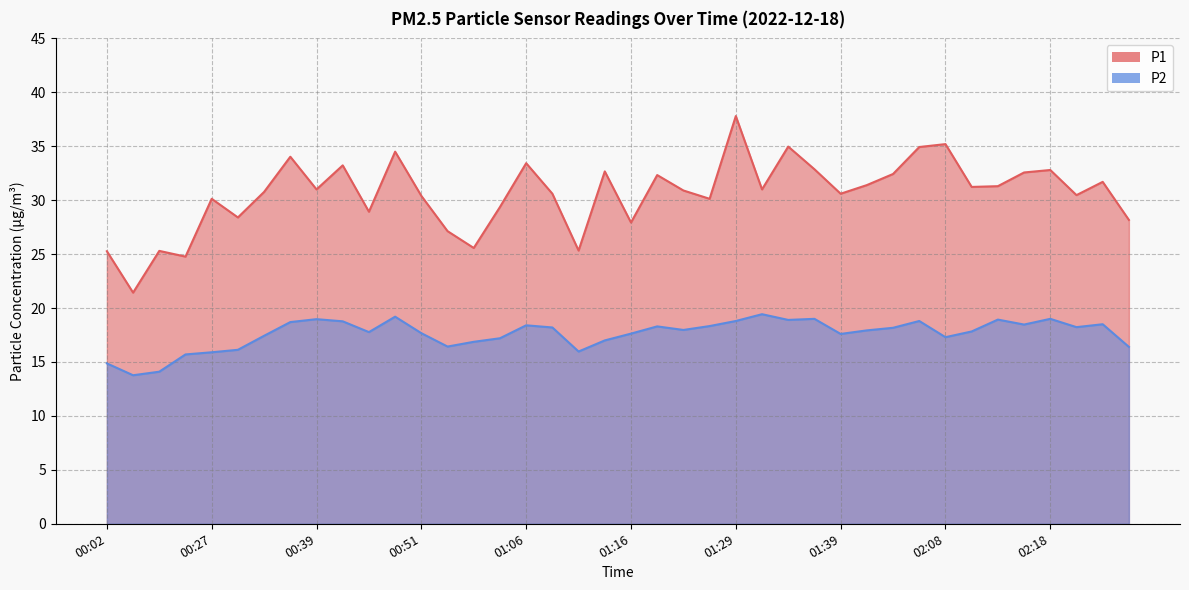

What is the value of the P1 point at the 14th from the left?

27.1